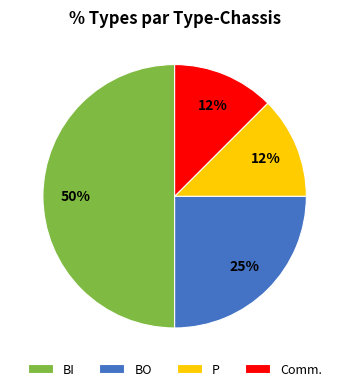

Combined, do P and Comm. account for over 50%?

No